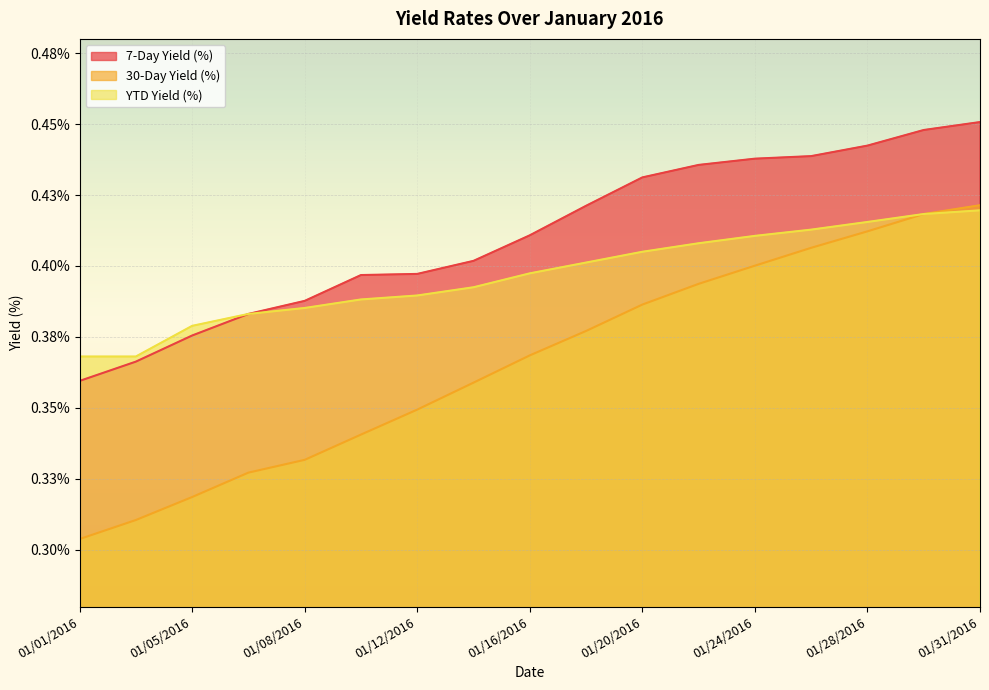

Is the value of YTD Yield (%) at 01/28/2016 greater than the value of 7-Day Yield (%) at 01/14/2016?

Yes